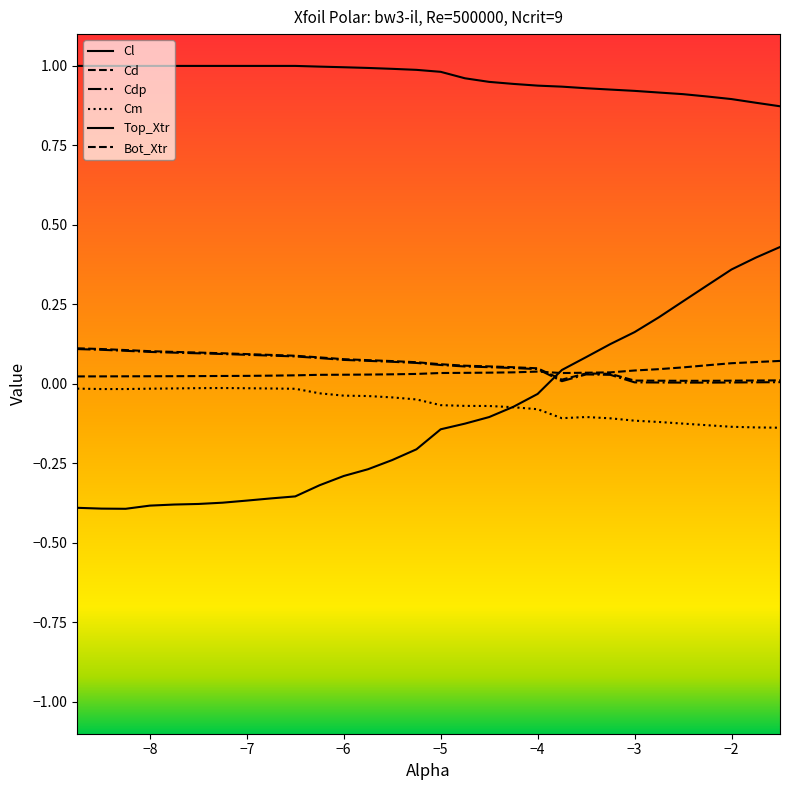

What is the sum of all Bot_Xtr values?

1.1